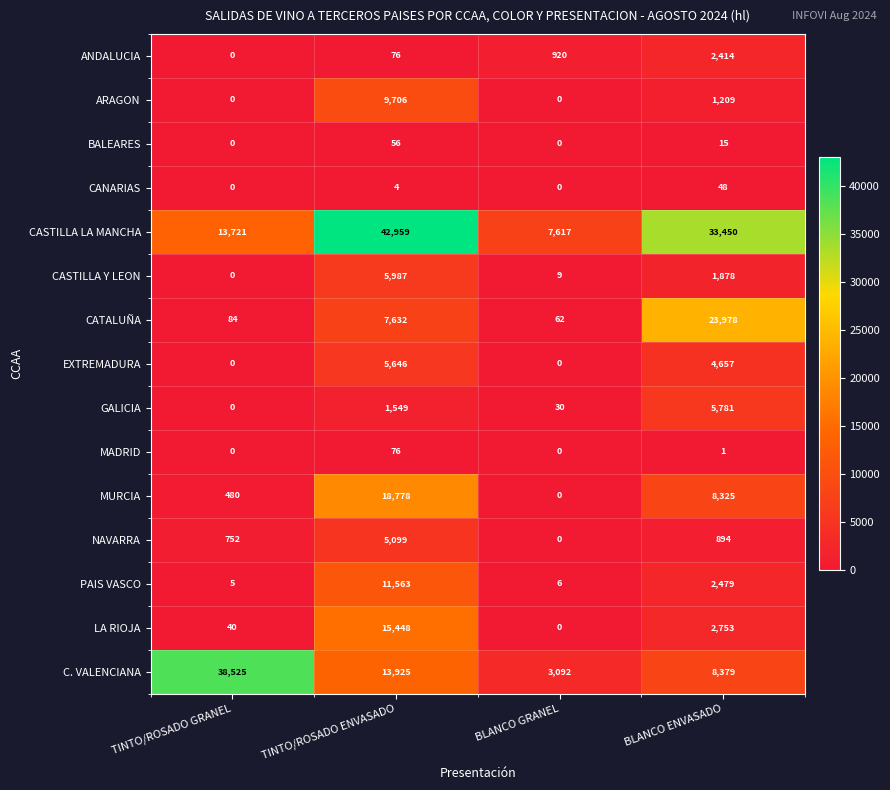

What is the spread (max minus min) of values at BLANCO ENVASADO?

33449